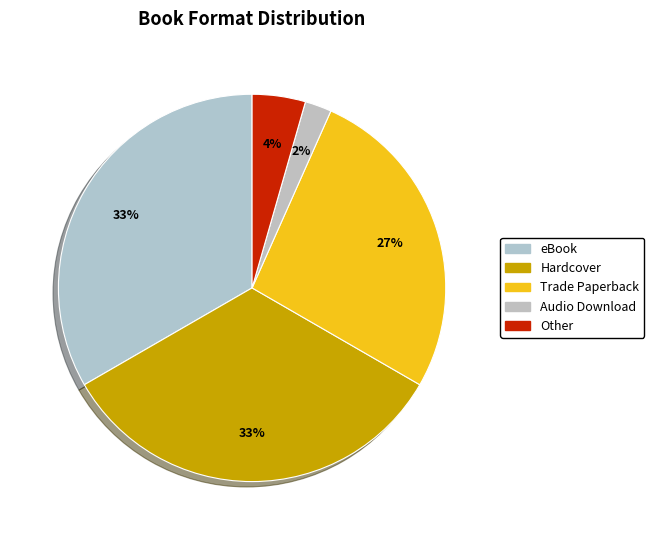

What is the change in value from eBook to Other?

-13